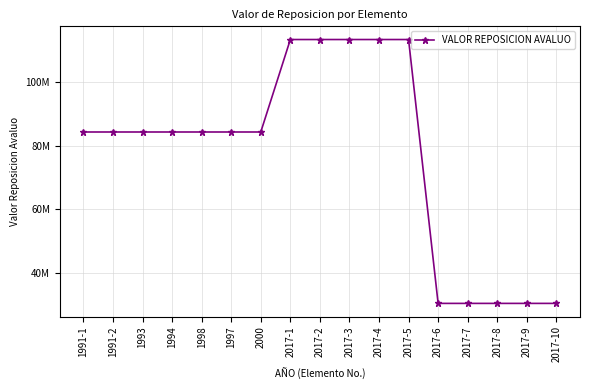

Where does the data first go above 84360380?

2017-1